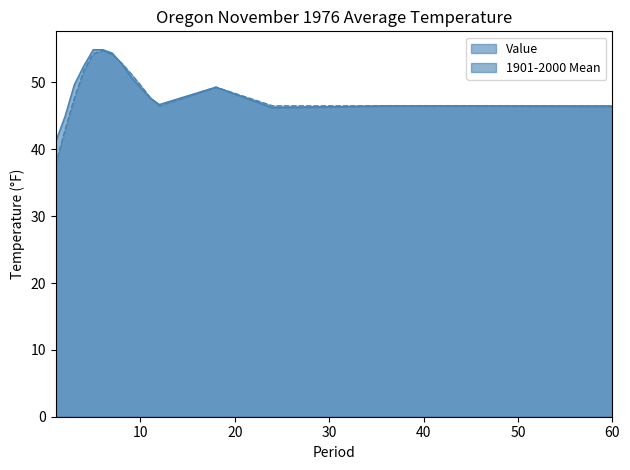

What is the sum of all Value values?

834.6